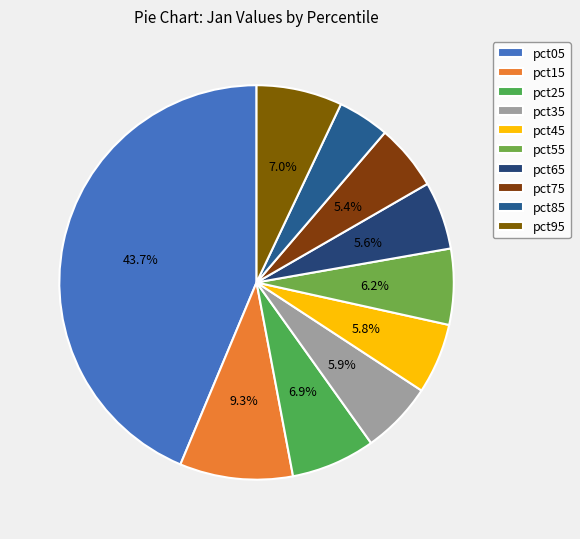

To the nearest percent, what portion does pct65 represent?

6%